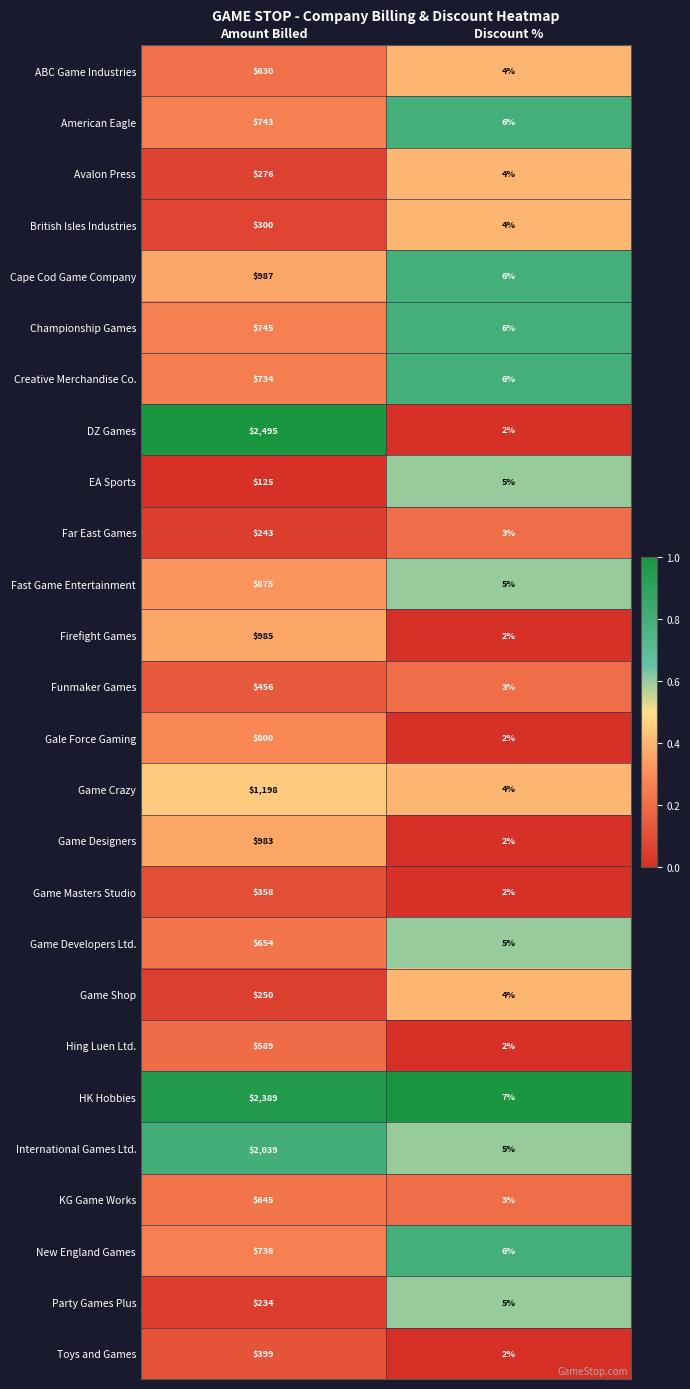

At which category does the chart reach its peak across all series?

Amount Billed